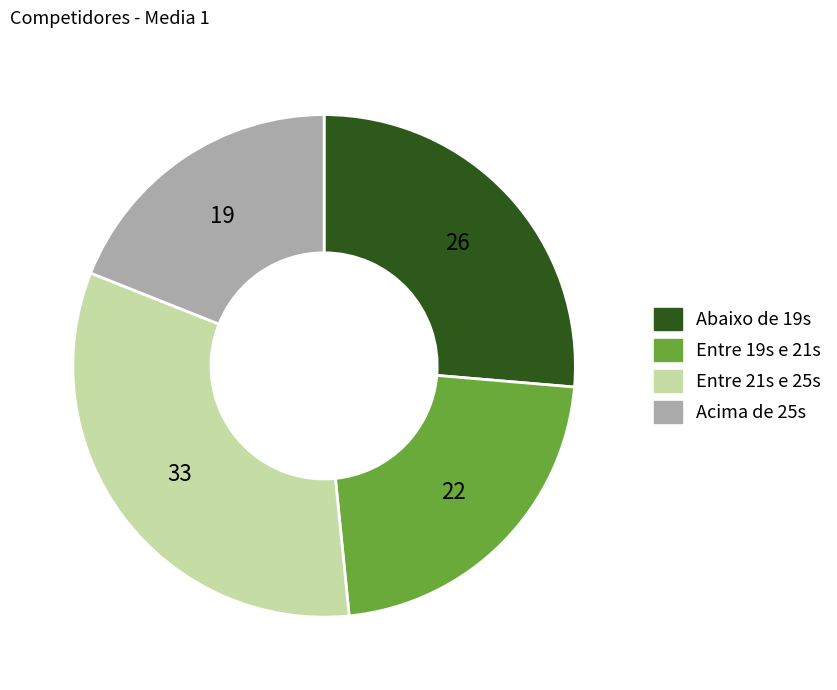

Which category has the smallest portion of the pie?

Acima de 25s